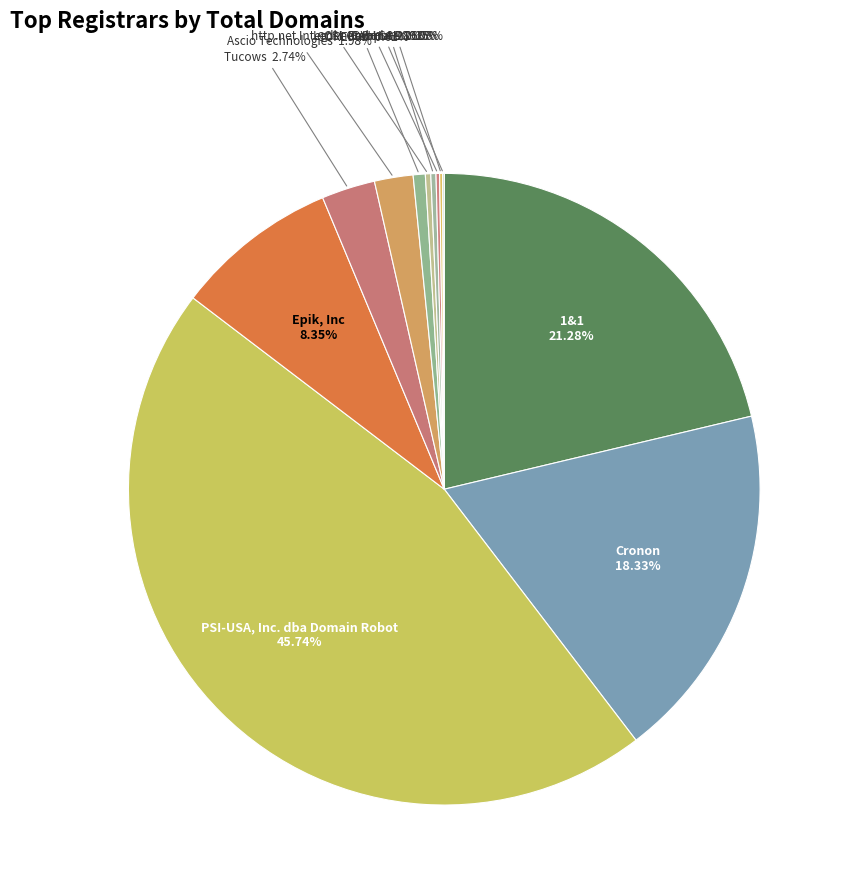

True or false: 1&1 accounts for 36% of the total.

False